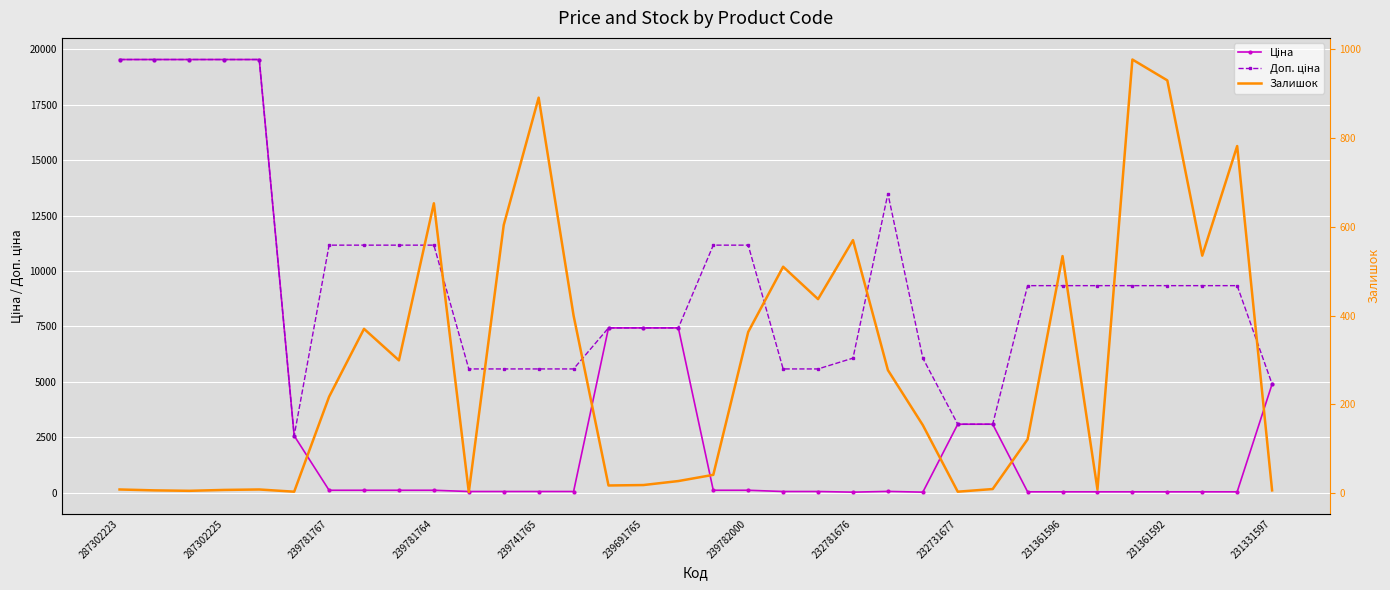

Rank the series at 28 from highest to lowest value.

Доп. ціна, Ціна, Залишок